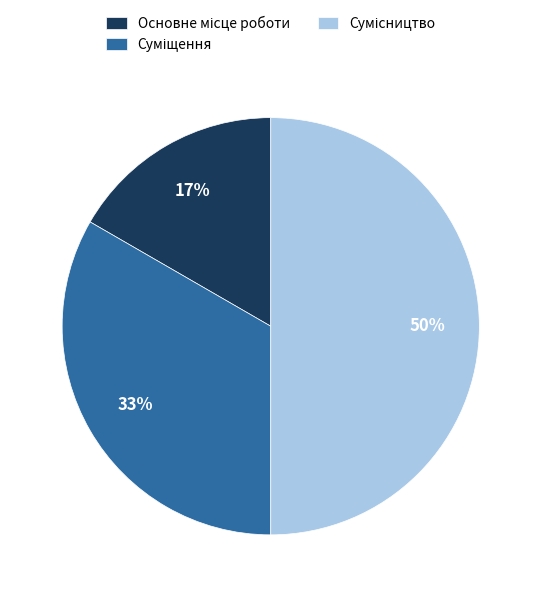

To the nearest percent, what is the average slice percentage?

33%